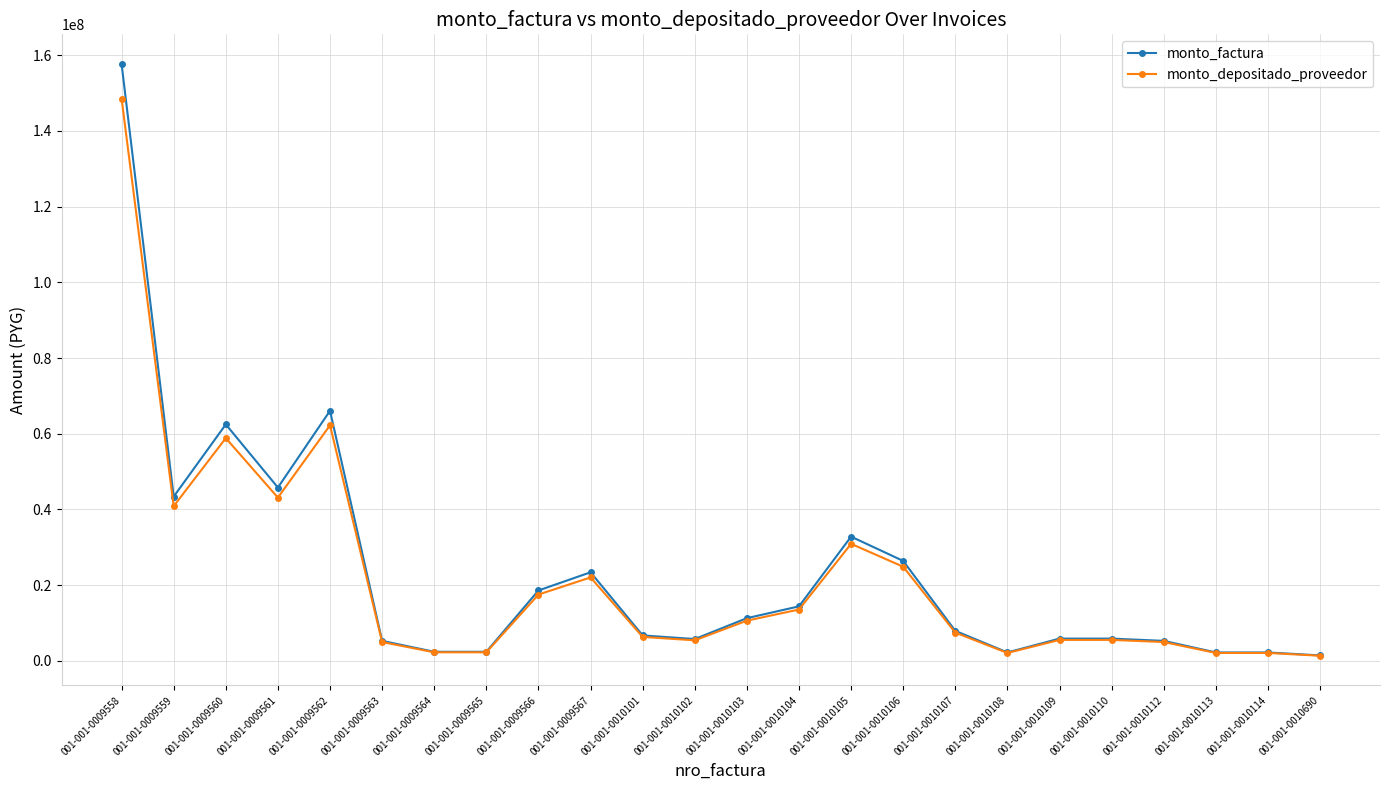

At which category is the sum across all series the highest?

001-001-0009558